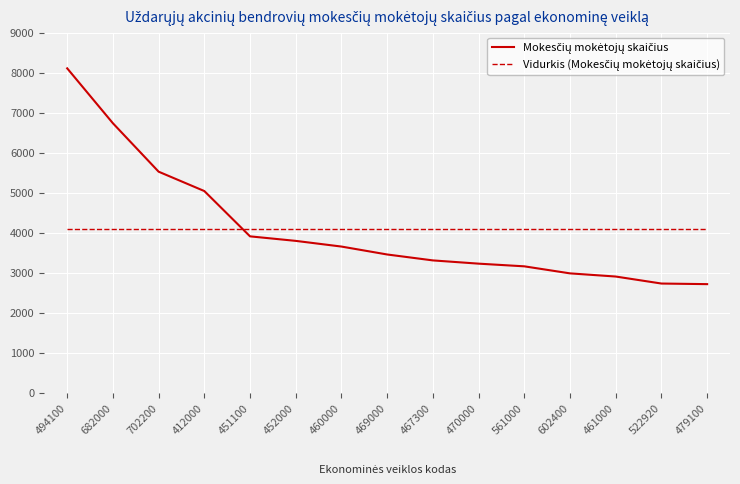

What is the difference between the highest and lowest values at 494100?

4023.5